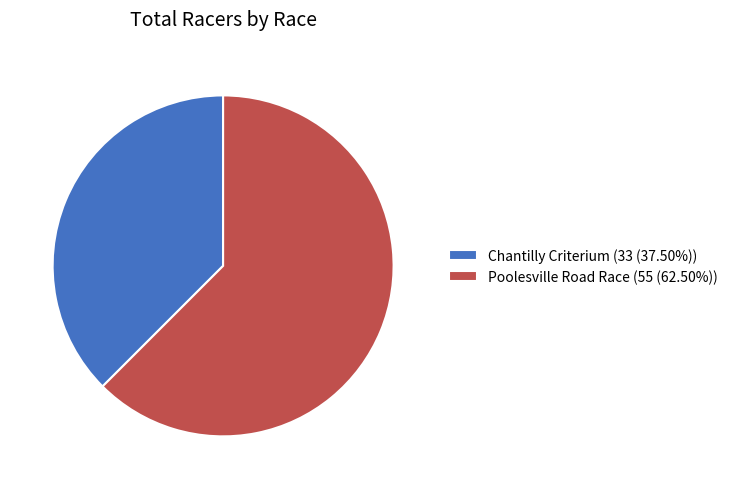

Rank the categories by value from highest to lowest.

Poolesville Road Race, Chantilly Criterium